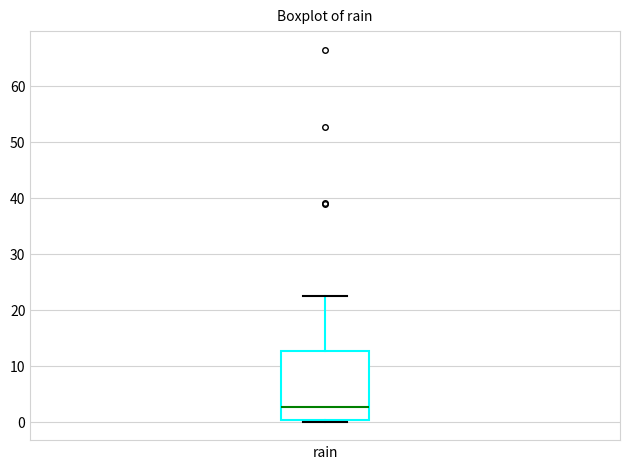

Read this box plot against the y-axis: the position of the median line, the range covered by the box, and the ends of both whiskers. The values are not printed on the chart, so give them approximately, as read against the axis.

median 3, box 0 to 13, whiskers 0 to 22